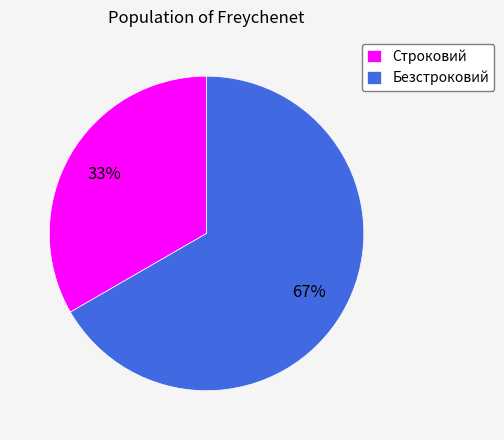

Combined, do Строковий and Безстроковий account for over 50%?

Yes